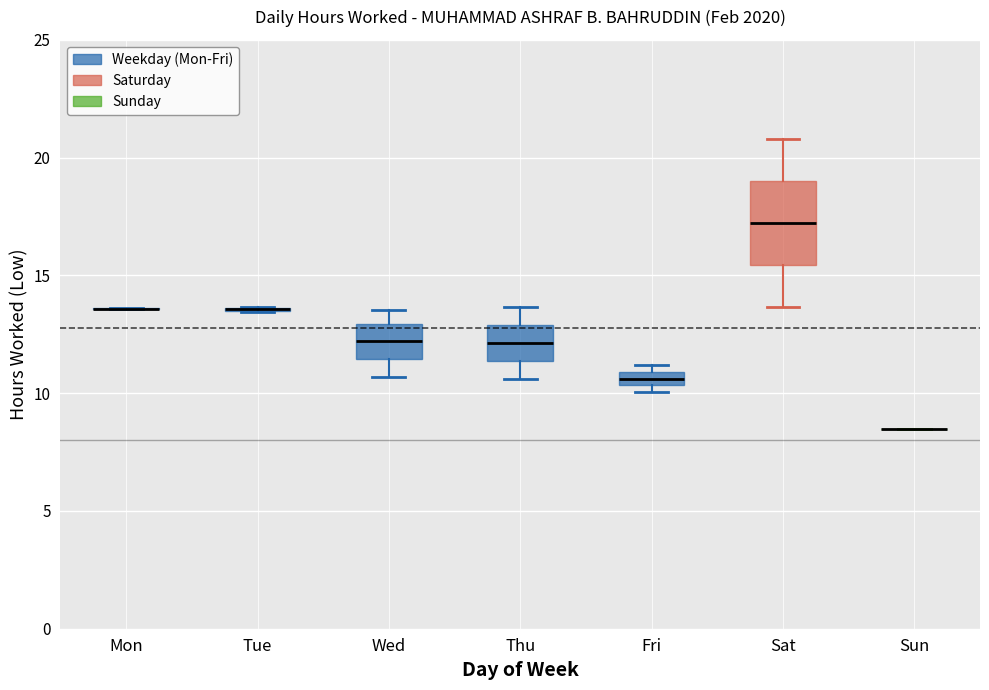

Which box is the tallest, from its lower edge to its upper edge?

Sat